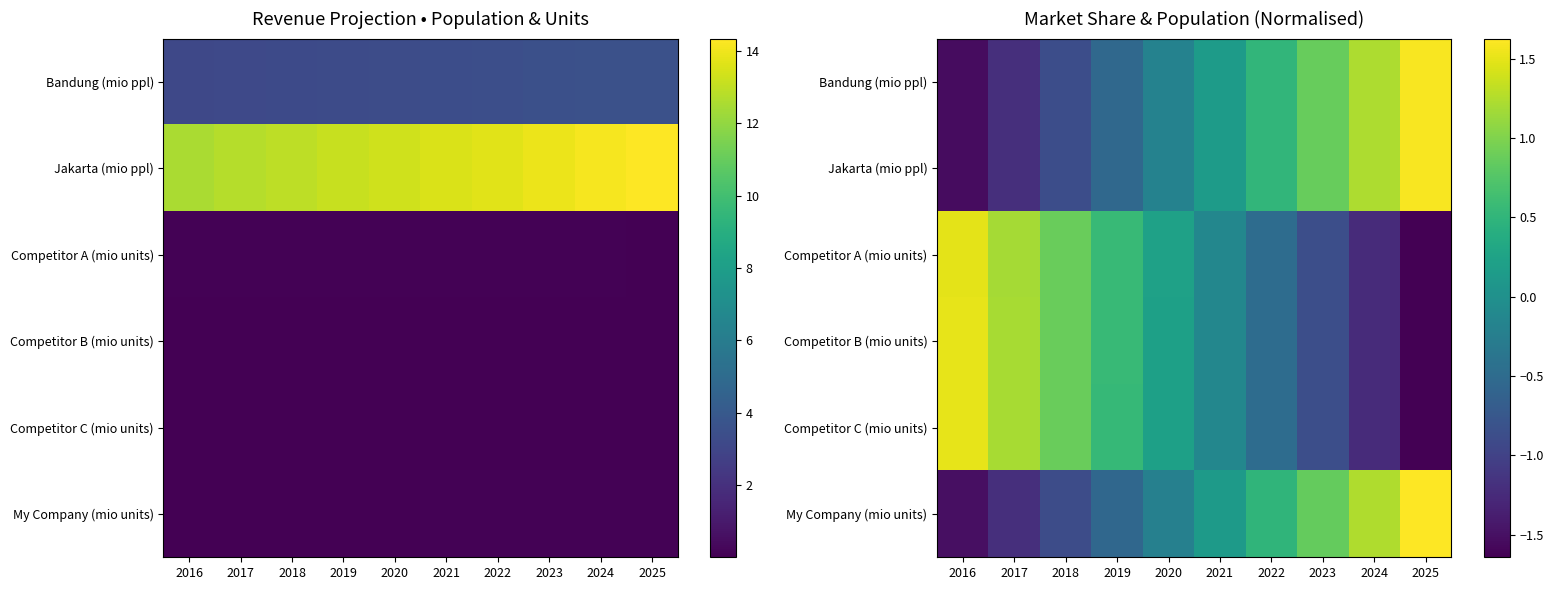

List the series in order of their peak value, lowest first.

Competitor A (mio units), Competitor B (mio units), Competitor C (mio units), Bandung (mio ppl), Jakarta (mio ppl), My Company (mio units)